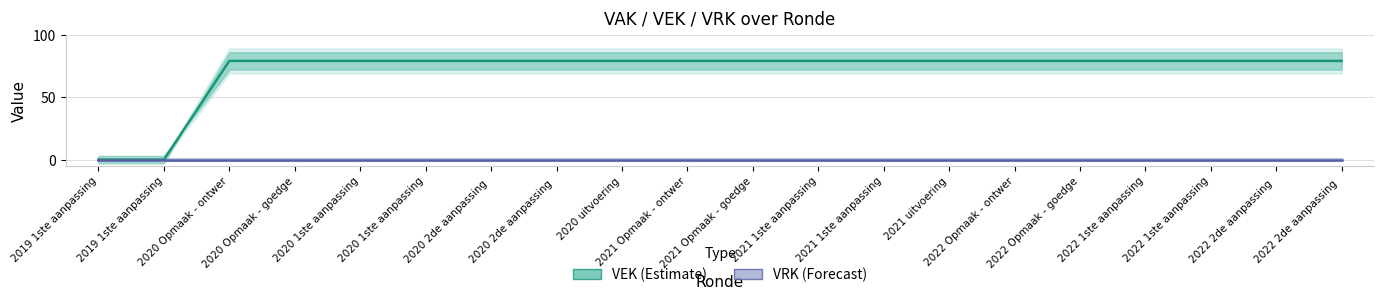

What is the spread (max minus min) of values at 2022 1ste aanpassing?

79